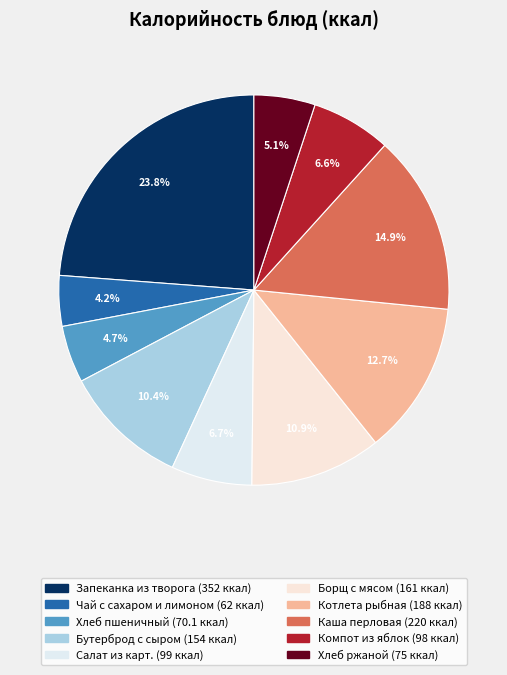

Approximately how many times larger is the value at Хлеб пшеничный compared to Чай с сахаром и лимоном?

1.1